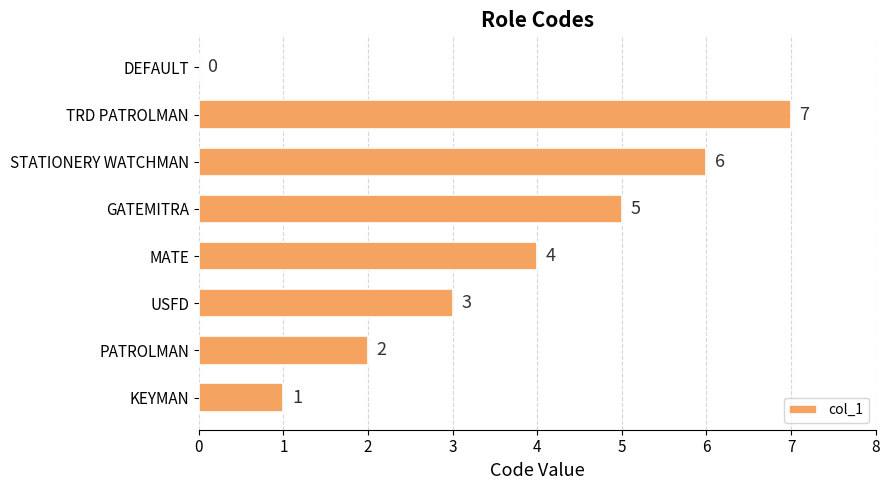

Which label corresponds to the largest value in the chart?

TRD PATROLMAN